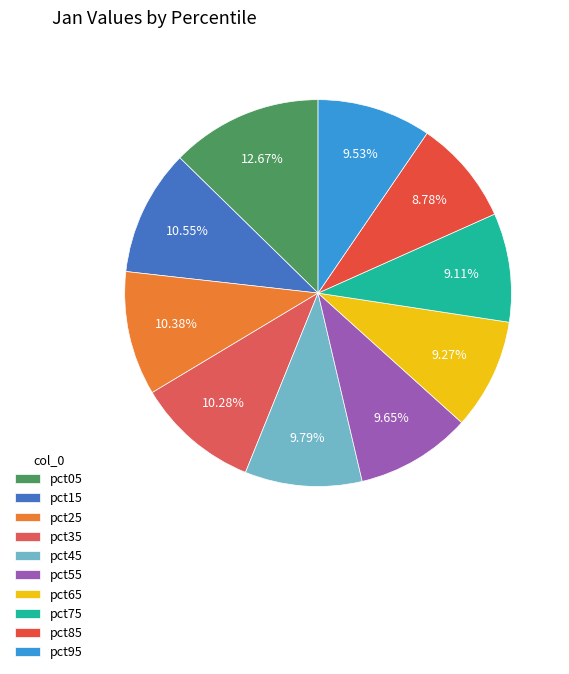

Is it true that pct65 is 9% of the pie?

True